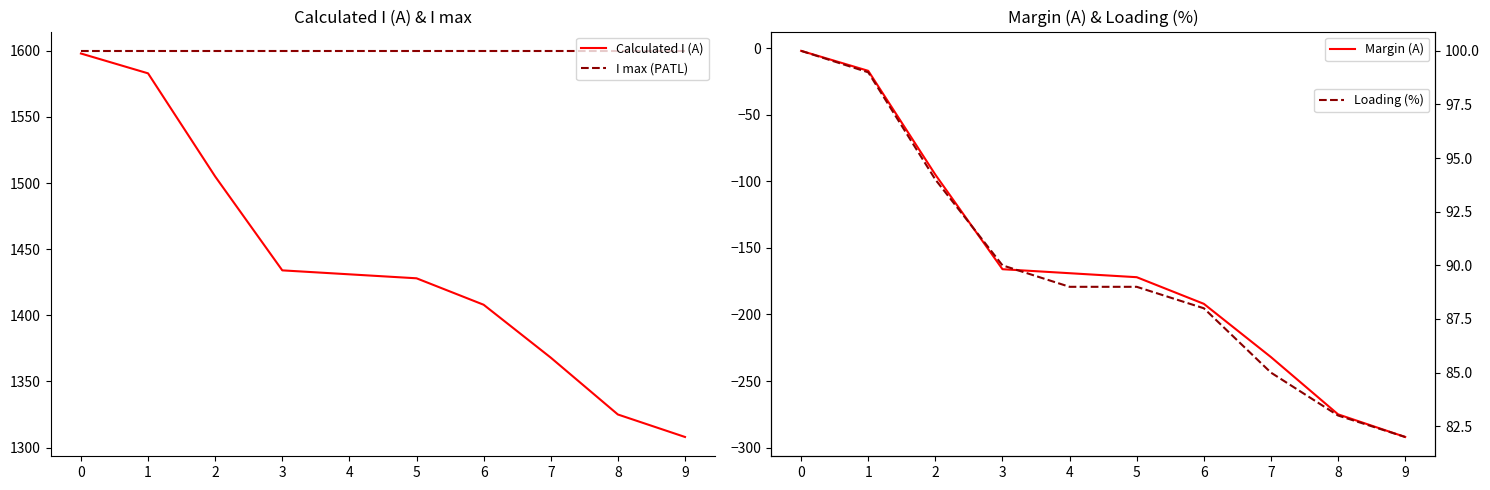

True or false: I max (PATL) and Calculated I (A) intersect in this chart.

False